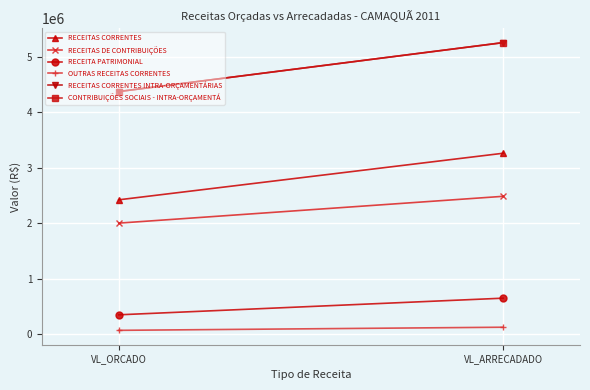

At how many categories does at least one series exceed 3600980?

2